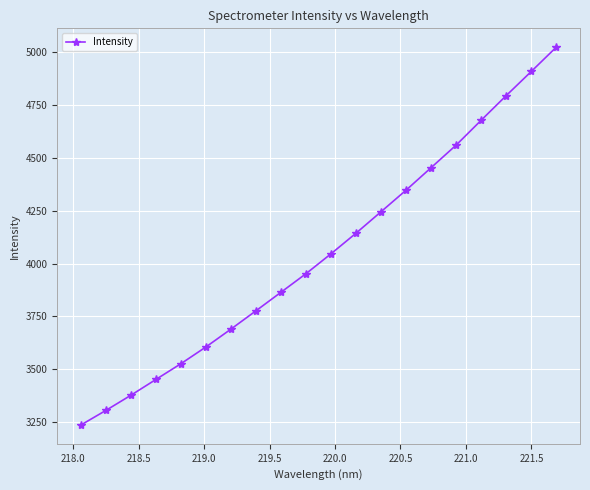

True or false: there are more than 1 points higher than both neighbors.

False